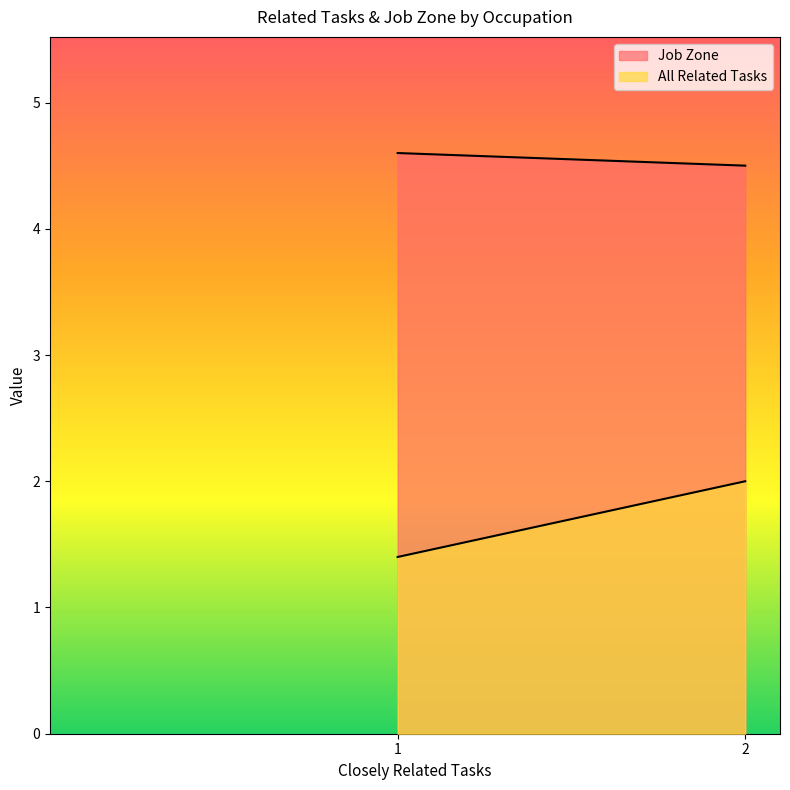

Reading left to right, transcribe all the data shown in this chart.

All Related Tasks: 1=1.4	2=2.0
Job Zone: 1=4.6	2=4.5